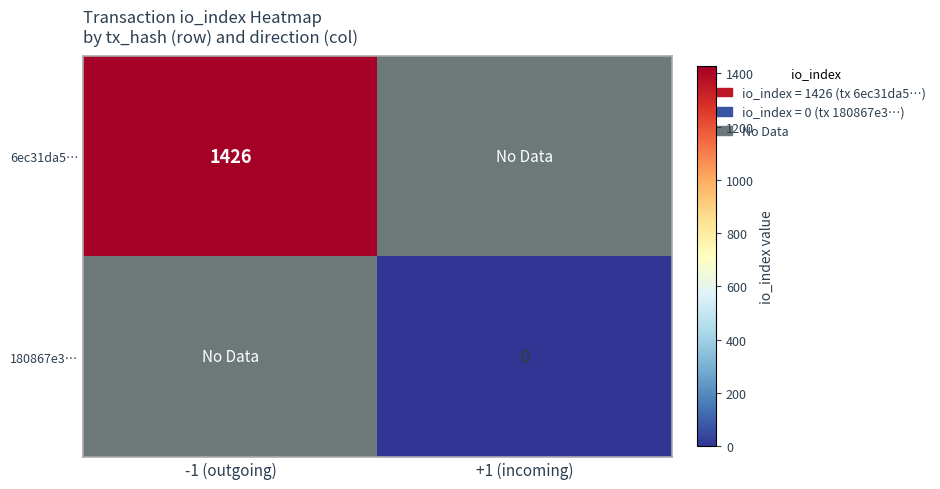

Which category has the highest value across all series?

-1 (outgoing)